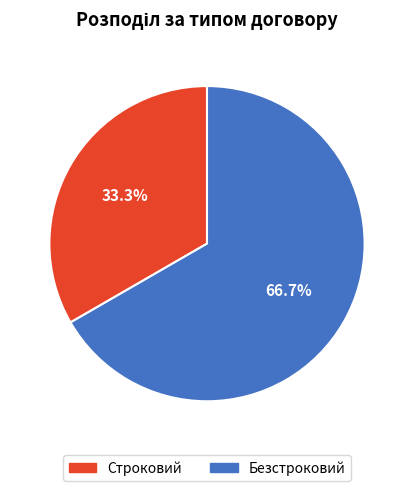

Rank the categories by value from highest to lowest.

Безстроковий, Строковий